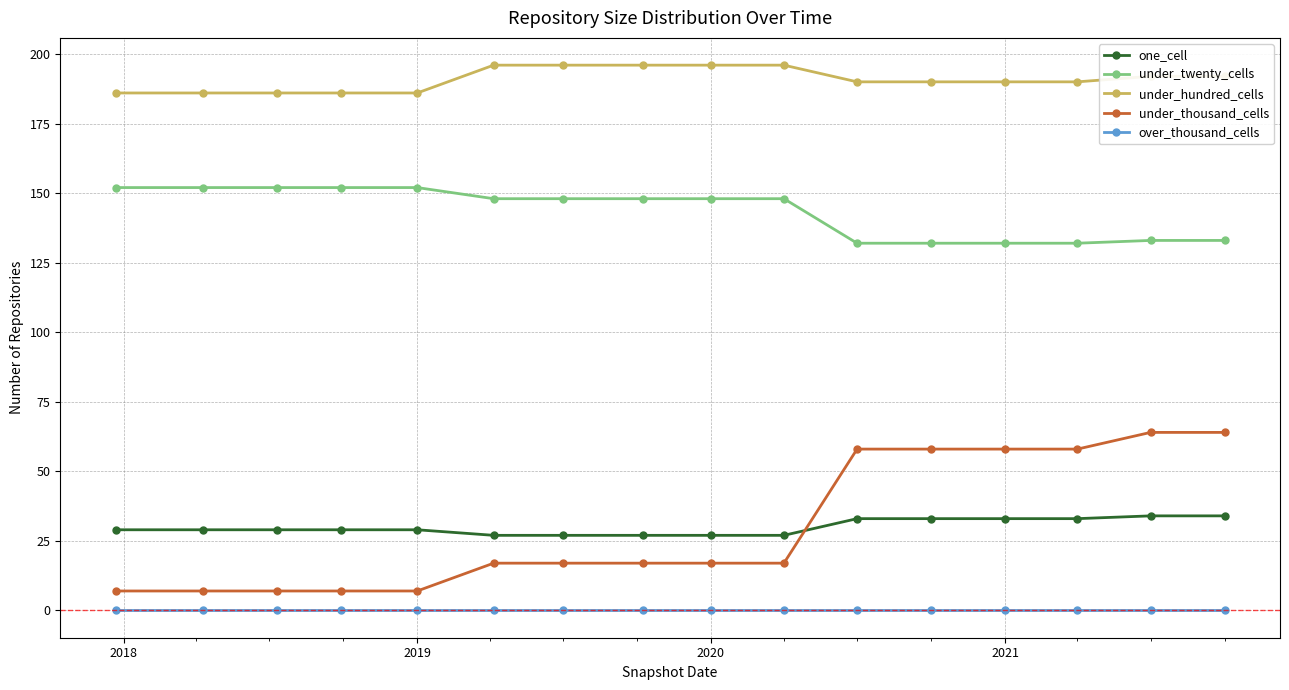

How many lines are shown in the chart?

5